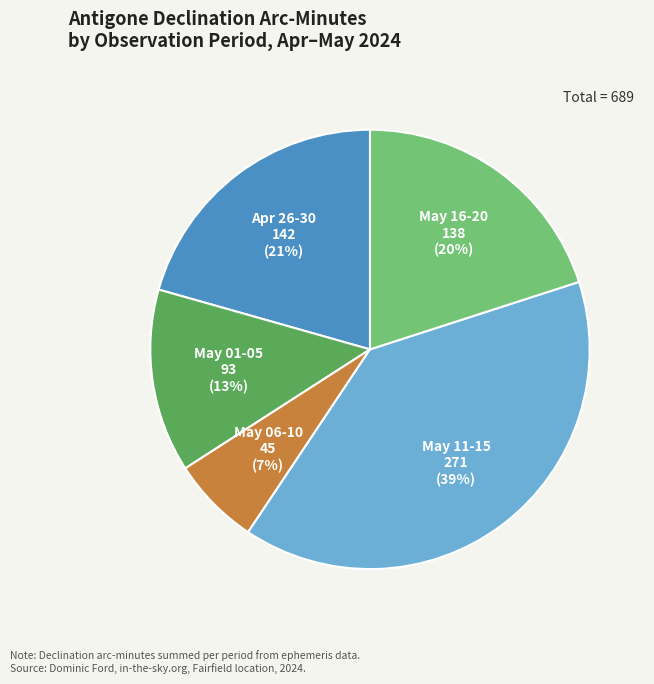

Is it true that May 11-15 is 25% of the pie?

False